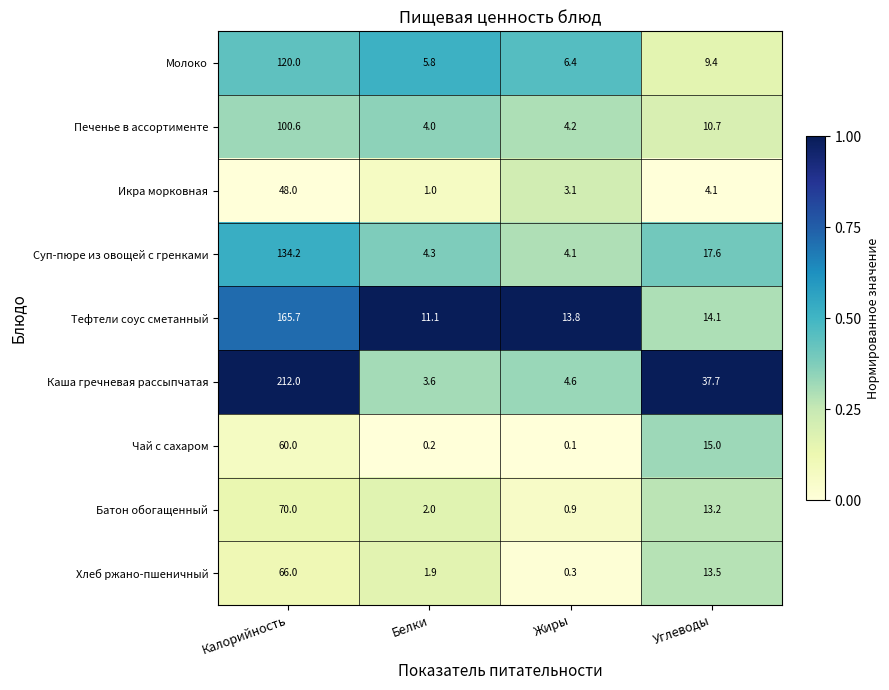

Which series has the largest total across all categories?

Каша гречневая рассыпчатая